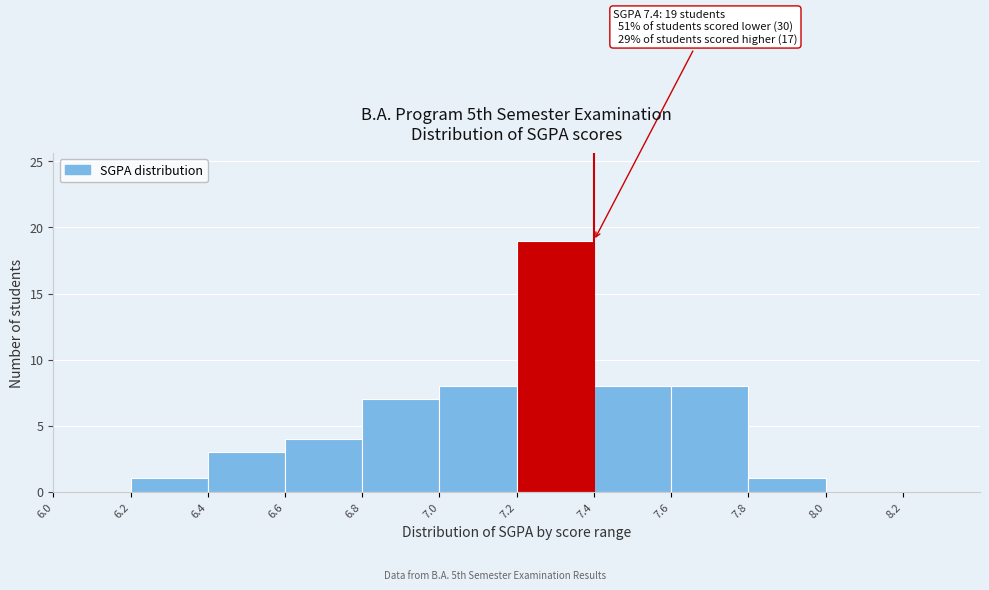

Over which range of the x-axis is the bar tallest?

7.2 to 7.4